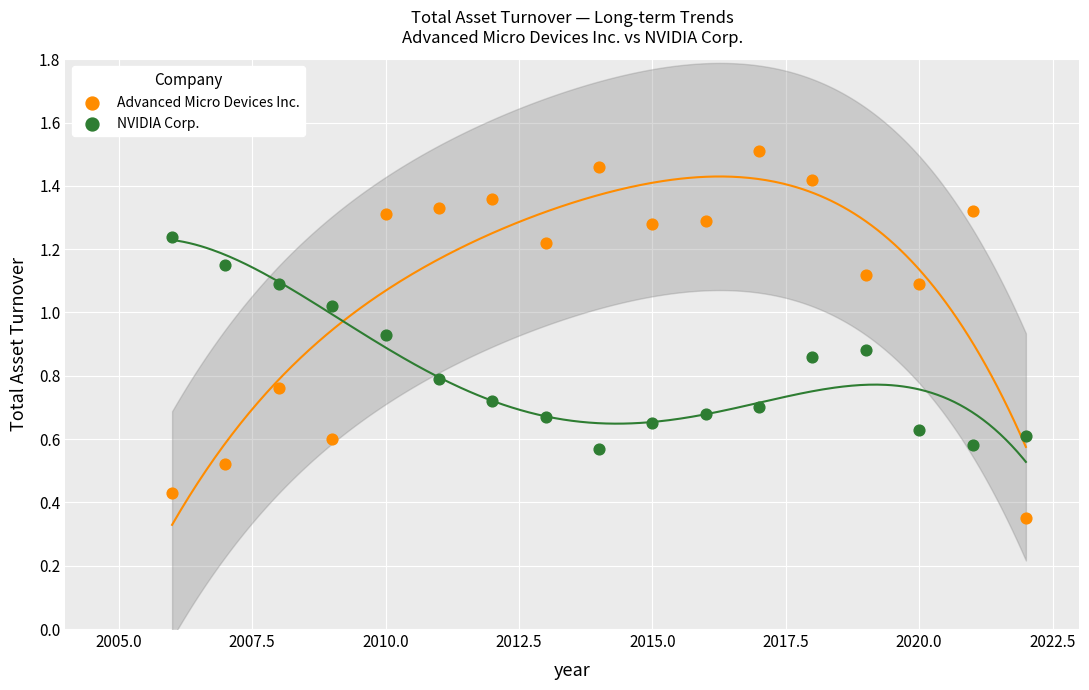

Which series reaches the minimum Y coordinate?

Advanced Micro Devices Inc.